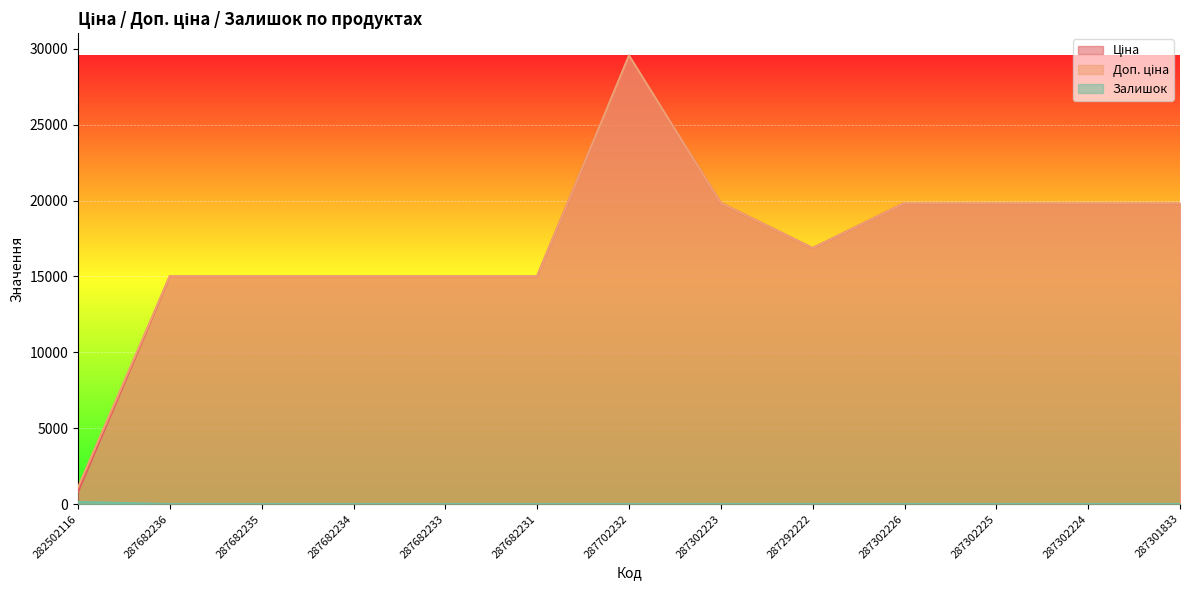

List the series in order of their peak value, highest first.

Ціна, Доп. ціна, Залишок